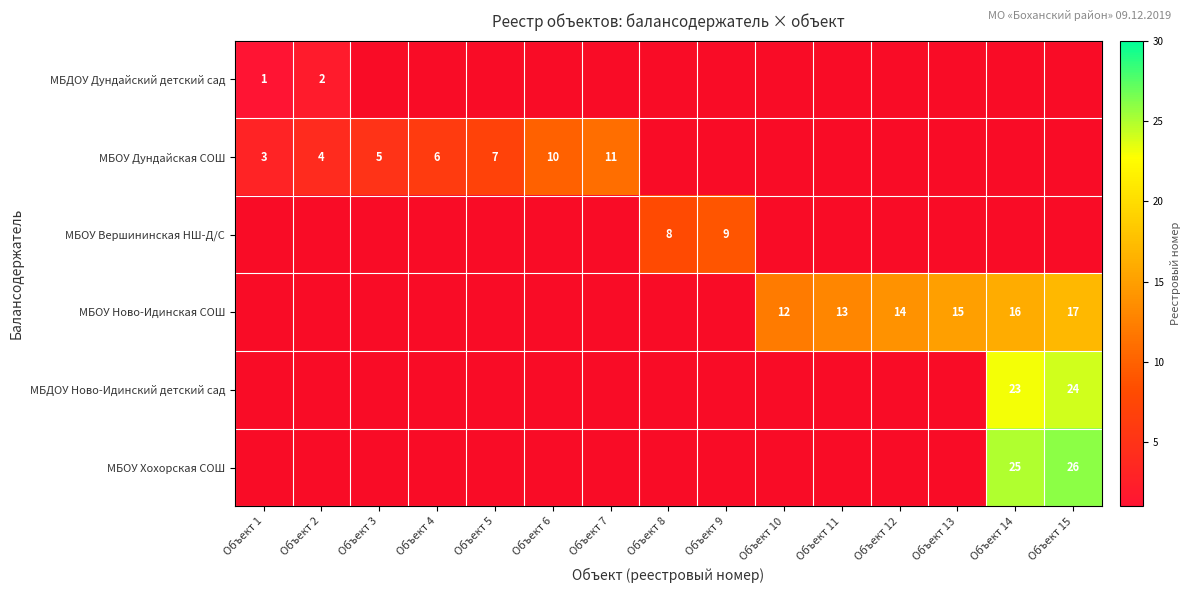

The value of МБДОУ Ново-Идинский детский сад at Объект 15 is 24. True or false?

True